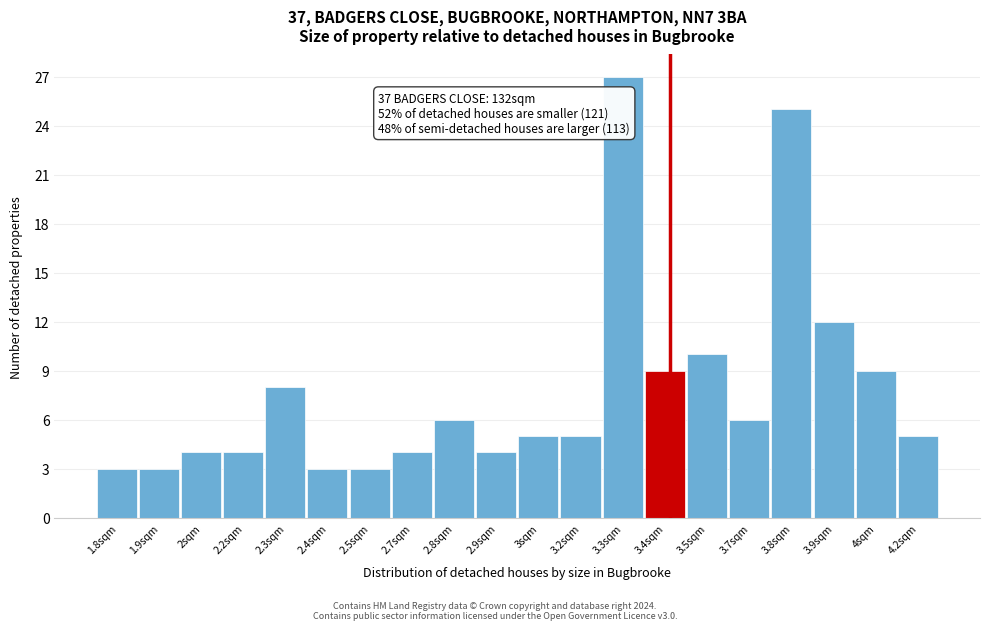

Reading left to right, list all the values displayed in this chart.

1.8sqm=3	1.9sqm=3	2sqm=4	2.2sqm=4	2.3sqm=8	2.4sqm=3	2.5sqm=3	2.7sqm=4	2.8sqm=6	2.9sqm=4	3sqm=5	3.2sqm=5	3.3sqm=27	3.4sqm=9	3.5sqm=10	3.7sqm=6	3.8sqm=25	3.9sqm=12	4sqm=9	4.2sqm=5